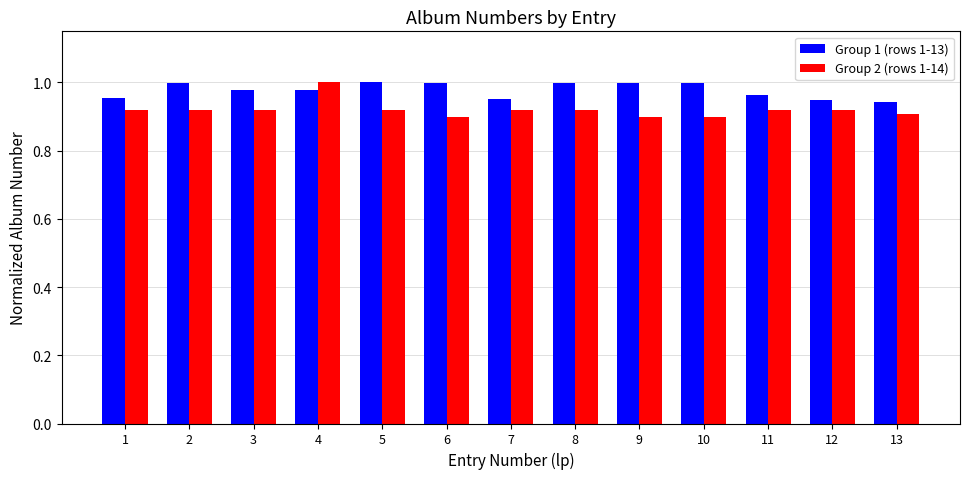

Between 1 and 4, which series saw the biggest shift?

Group 2 (rows 1-14)